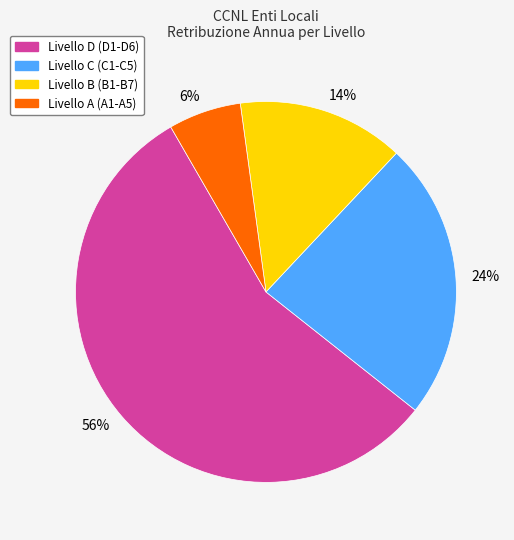

The 6% slice represents 1% of the pie. True or false?

False